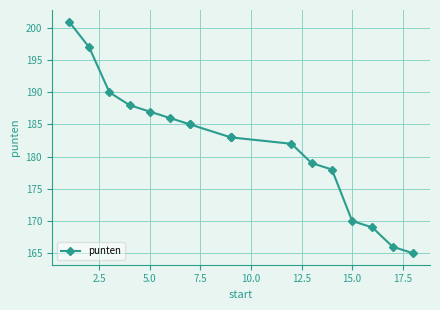

How many lines are shown in the chart?

1